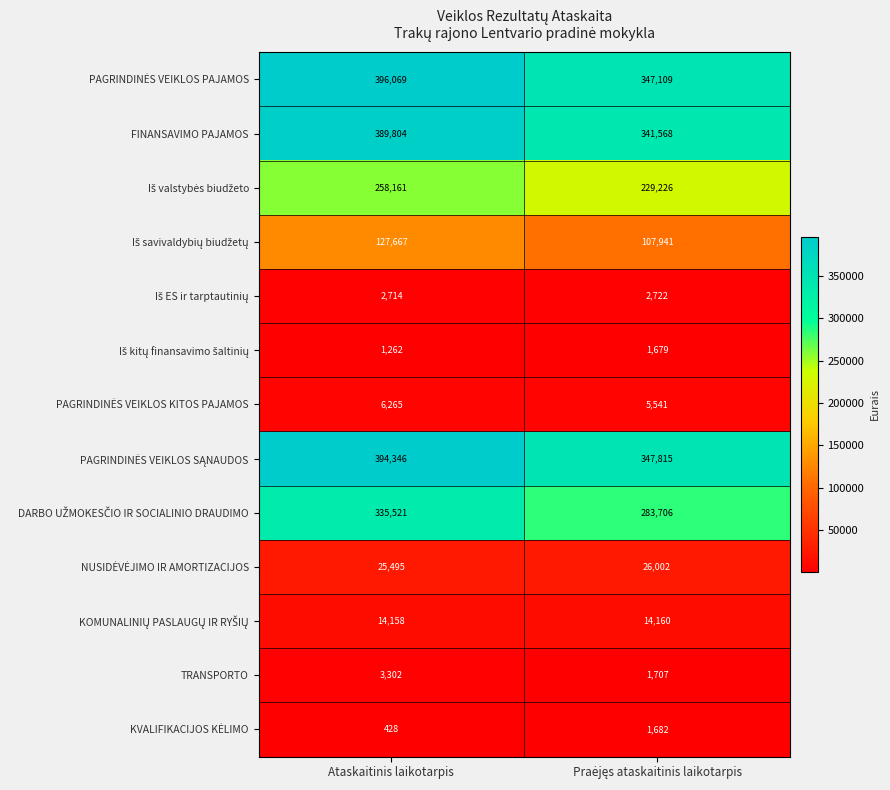

How many series are shown in this chart?

13